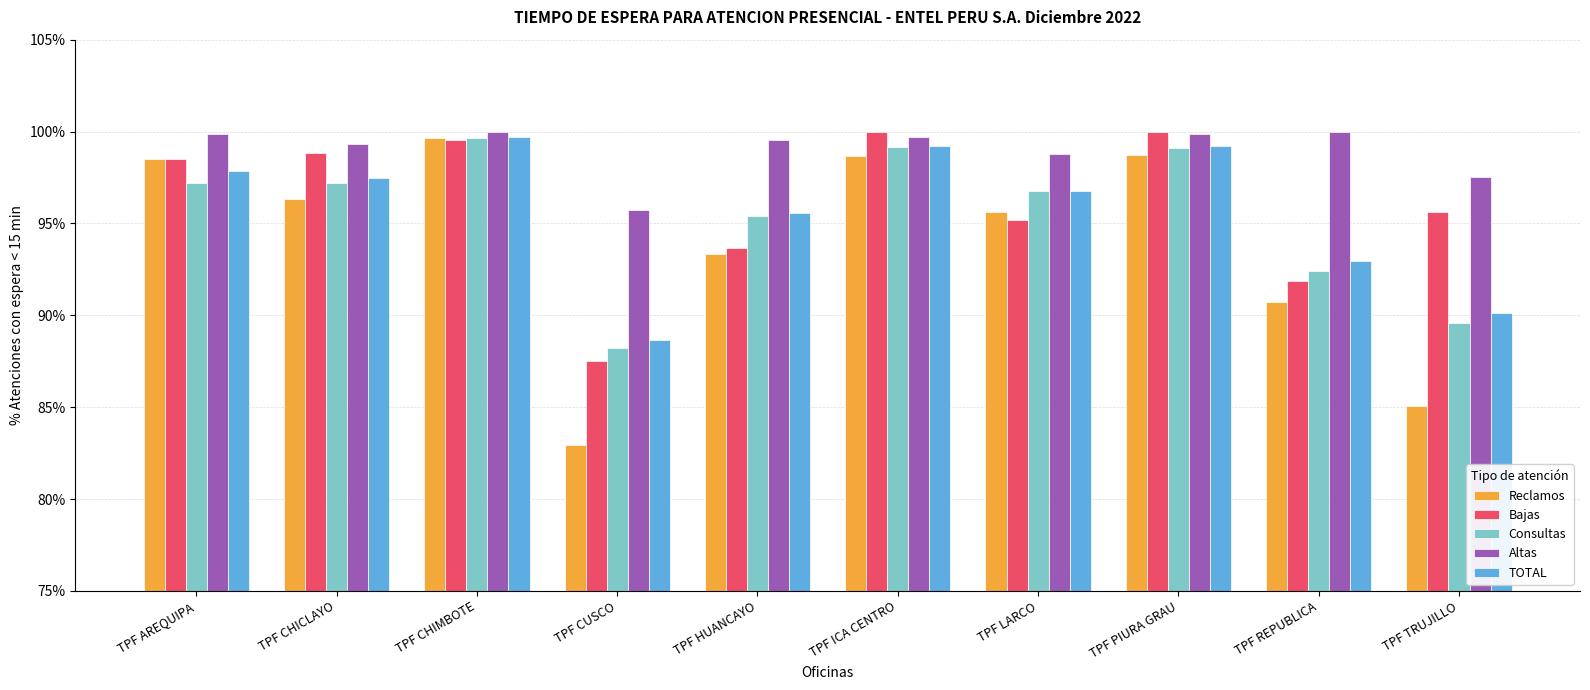

How many data points in Altas are less than 99?

3